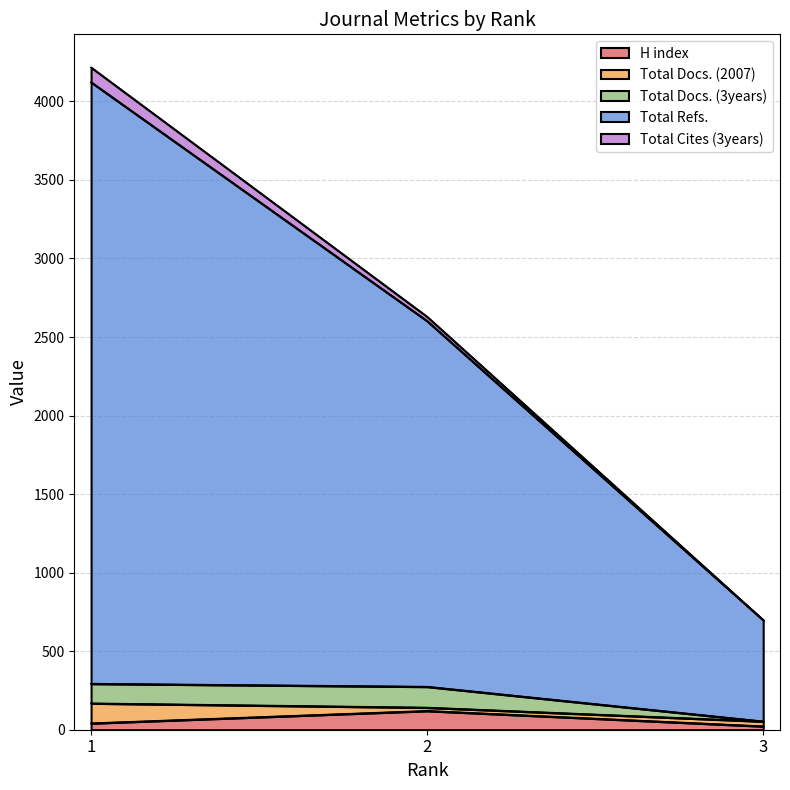

What is the smallest value displayed?

22